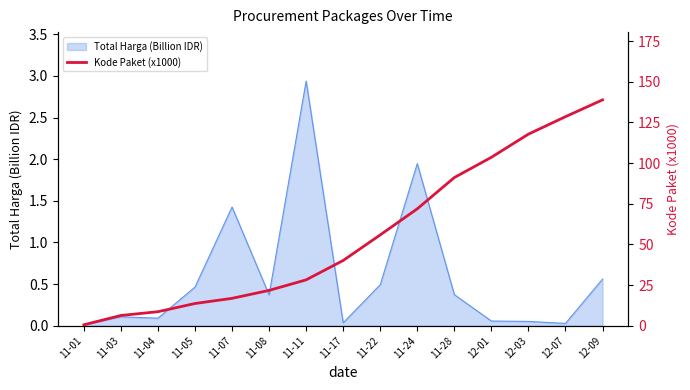

Which label corresponds to the smallest value in the chart?

11-01